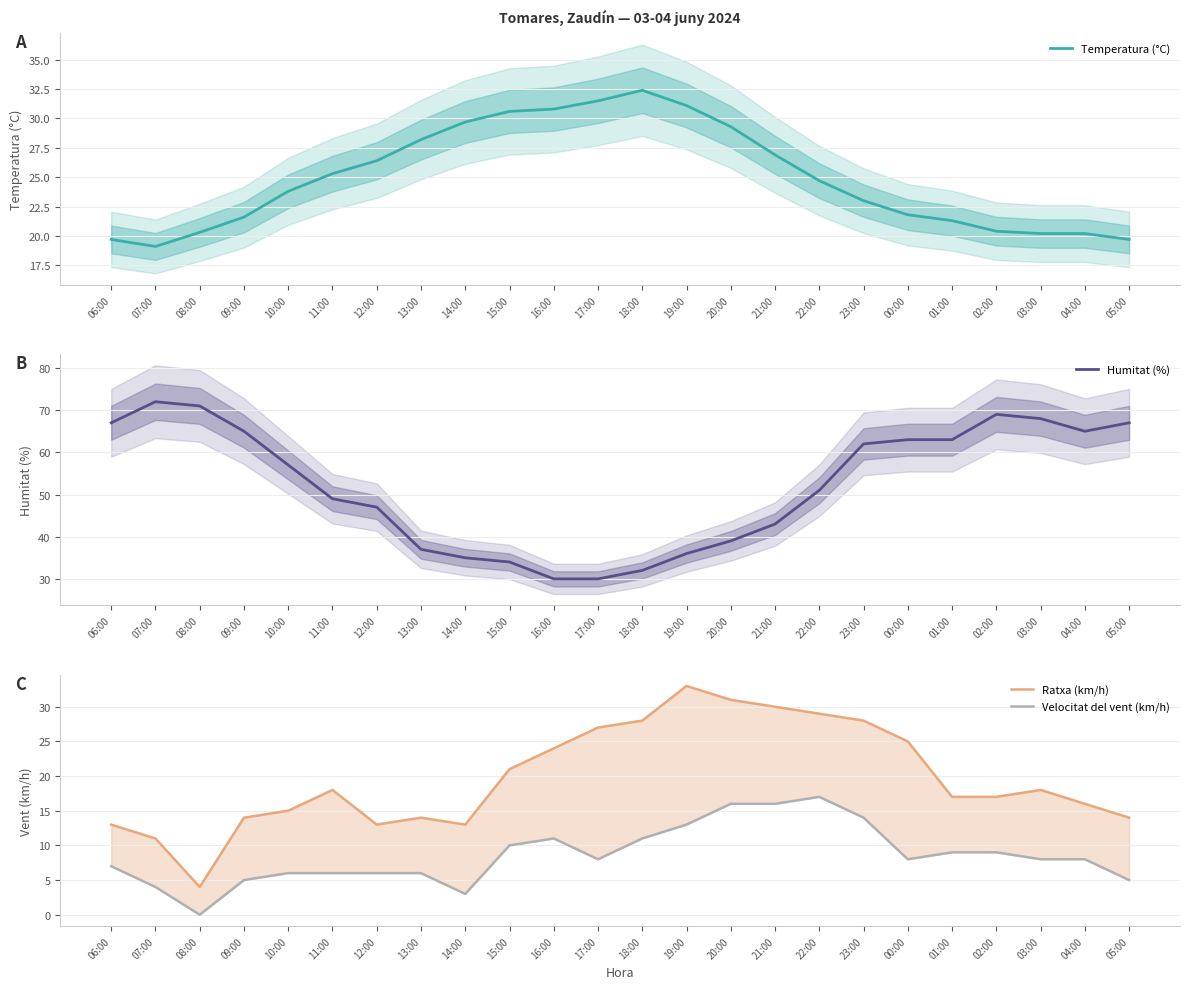

How many values in the Humitat (%) series exceed 57?

11